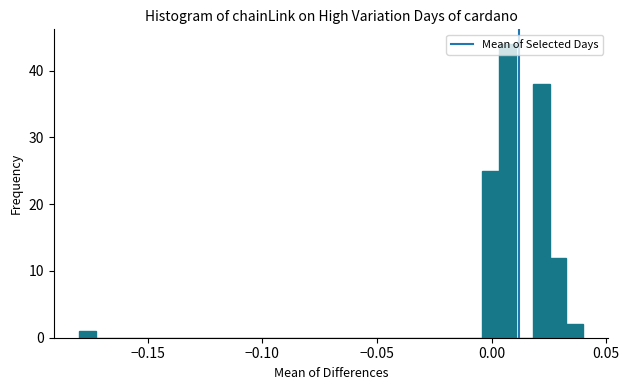

Around what value on the x-axis is the tallest bar? Give the approximate position of its centre, as read against the axis.

0.005